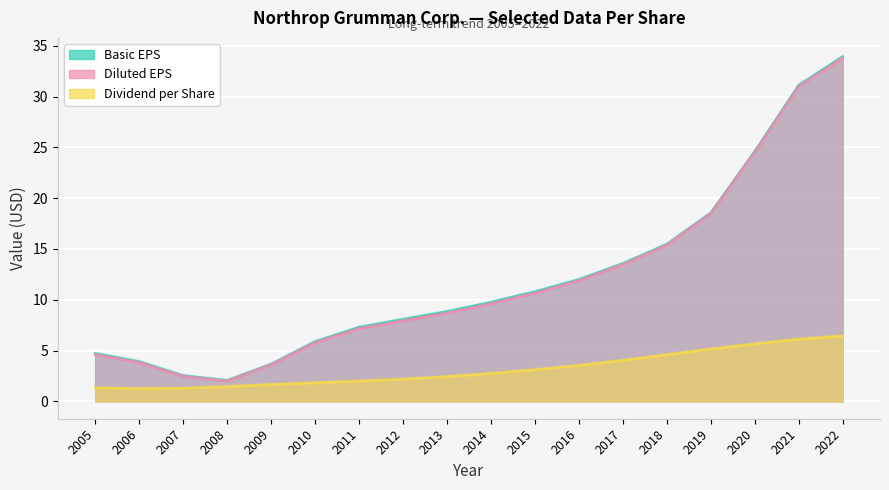

Which series has the largest range (max minus min)?

Basic EPS